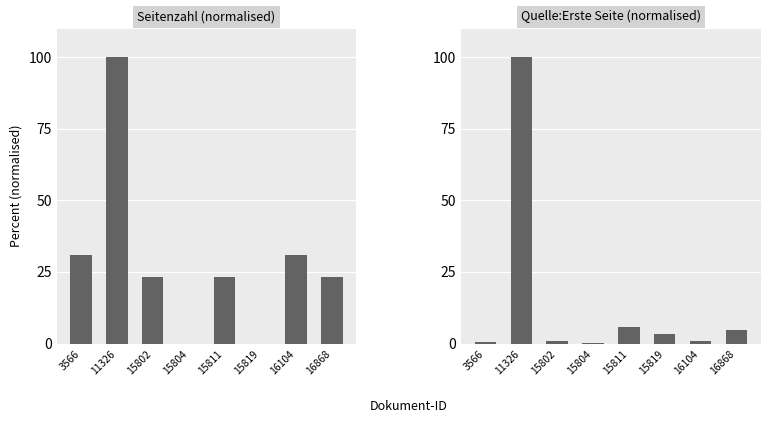

What is the value of the Quelle:Erste Seite (normalised) bar at the 7th from the left?

0.8